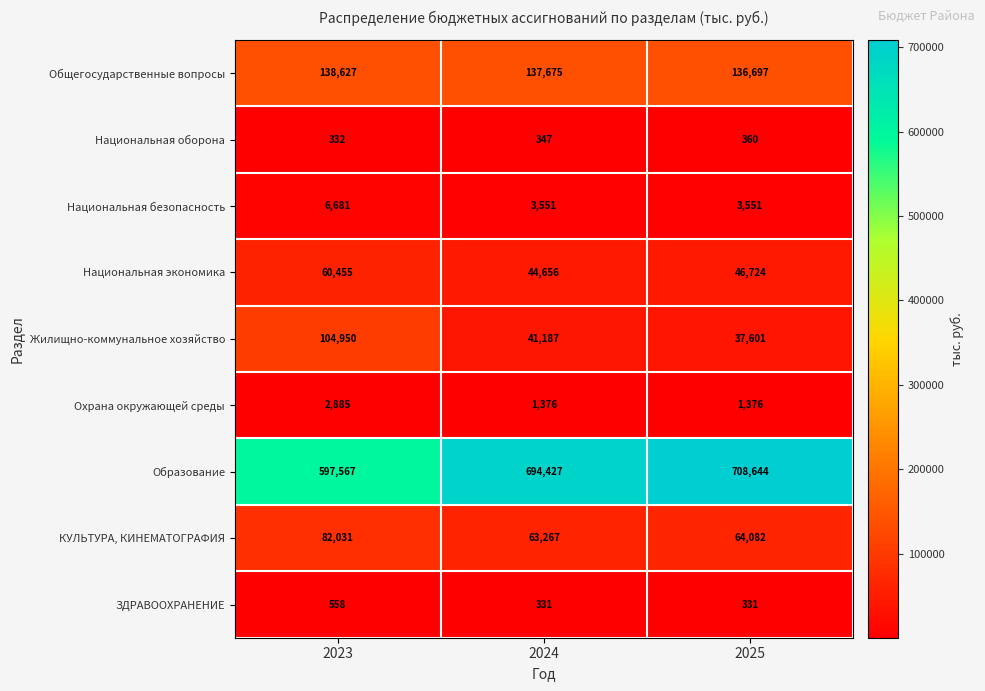

What value does the Образование series have at 2024, to the nearest 100?

694400